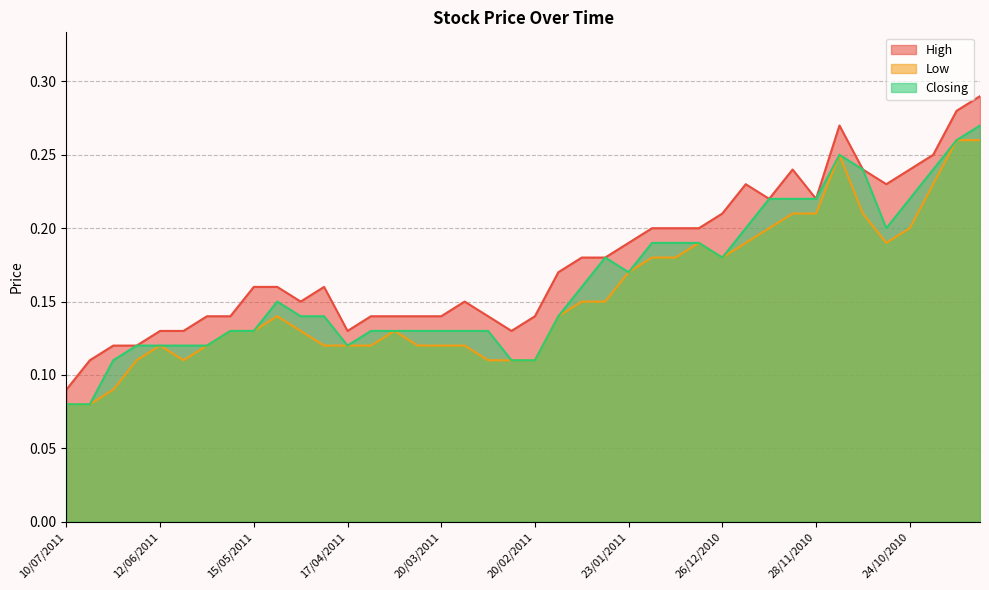

At which category does High reach its first local peak?

24/04/2011